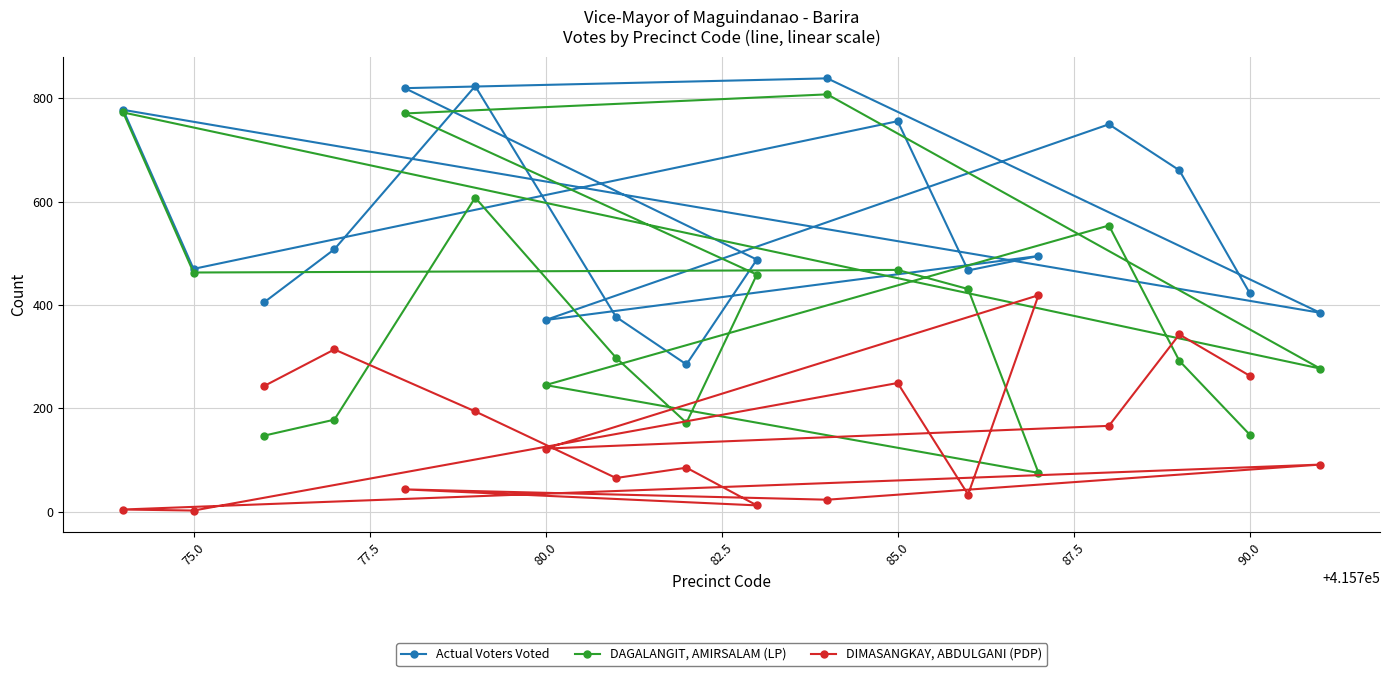

How many lines are shown in the chart?

3